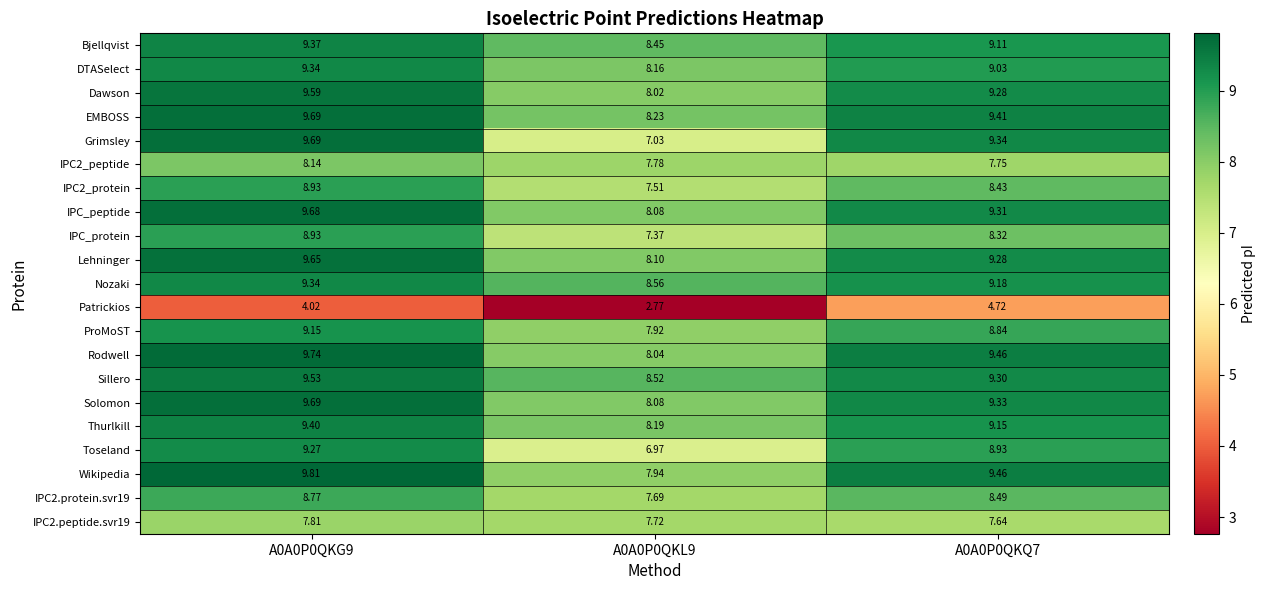

Which series has the widest spread of values?

Grimsley